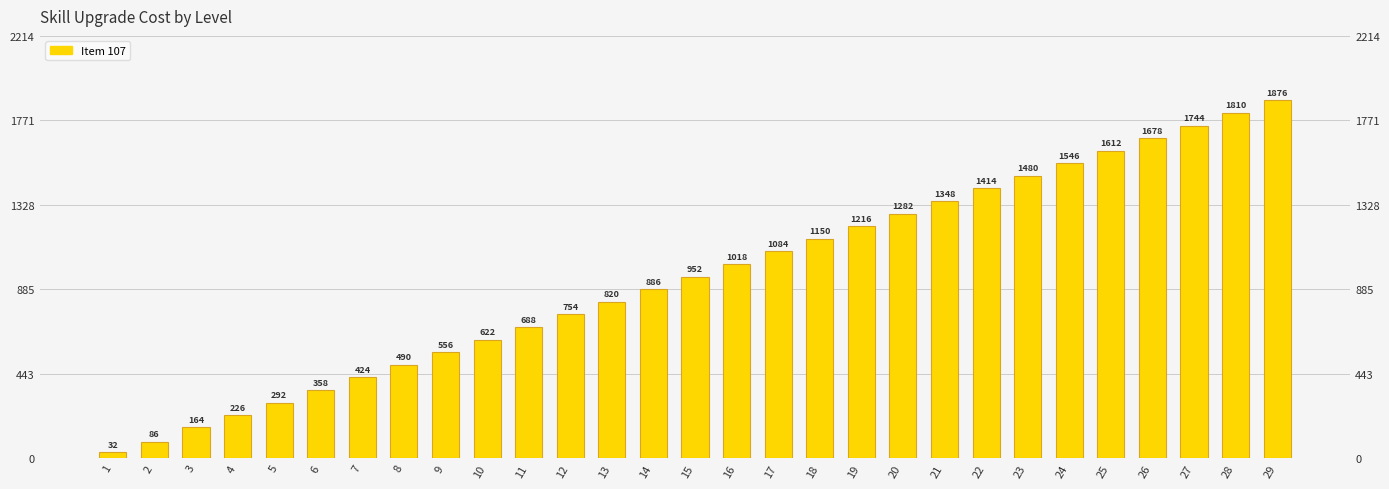

Where is the data nearest to the value 954?

15